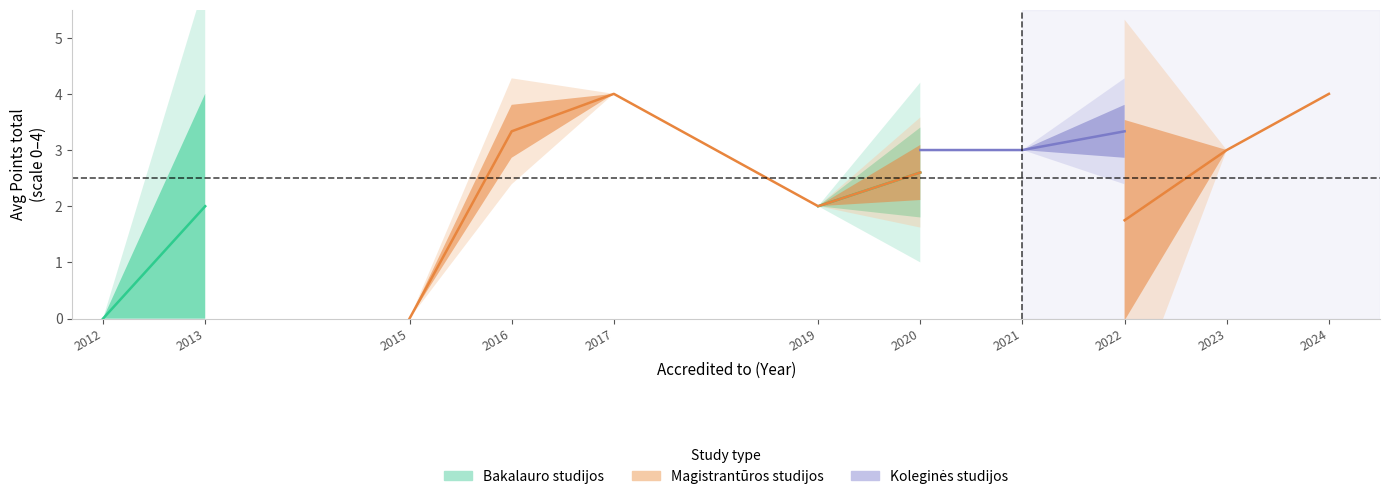

Between 2017 and 2022, which series saw the biggest shift?

Magistrantūros studijos